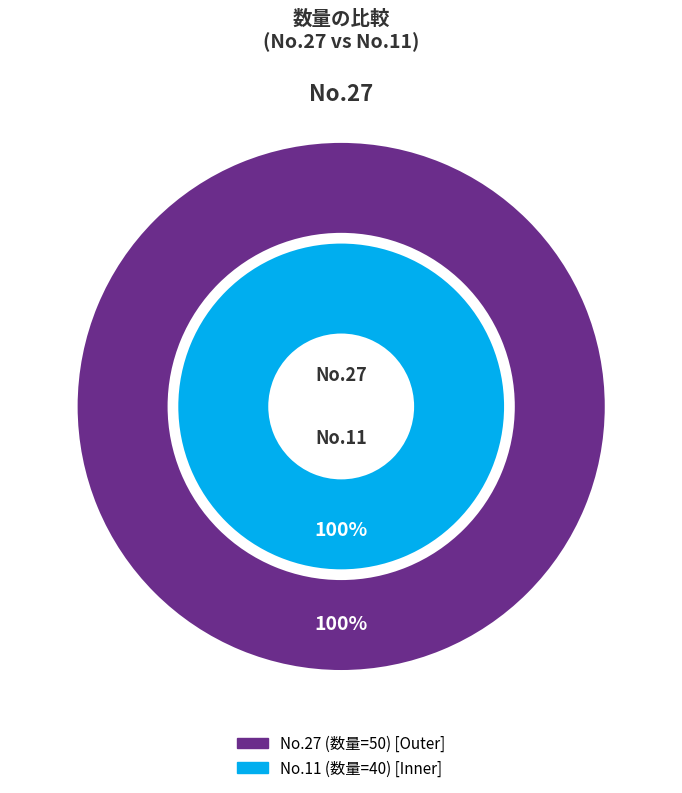

Is there any slice that represents more than half of the pie?

Yes